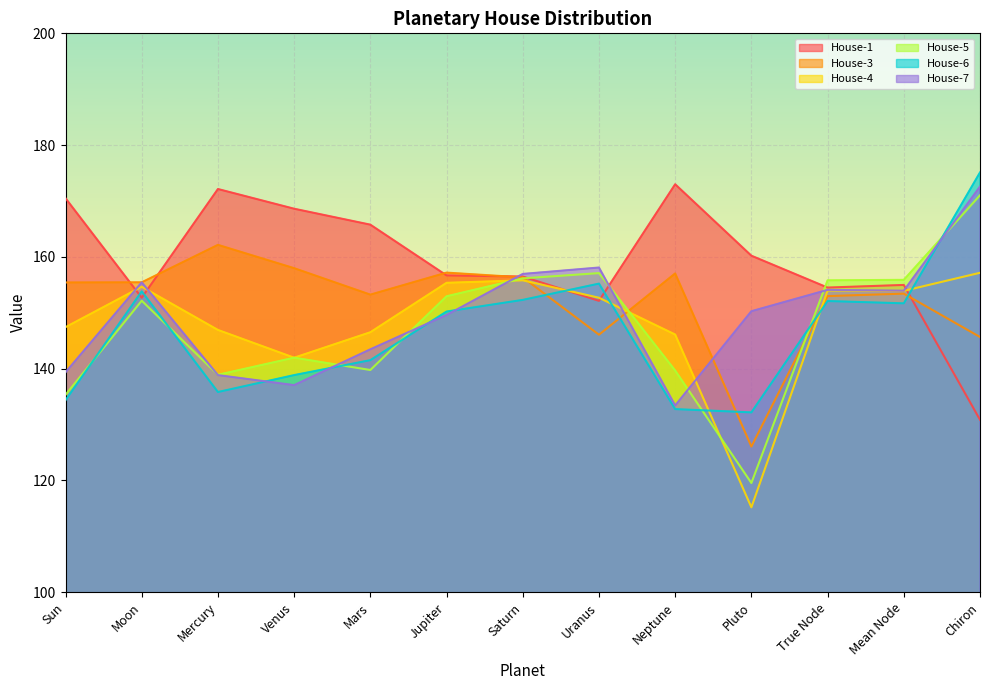

How many values in the House-6 series exceed 150?

7